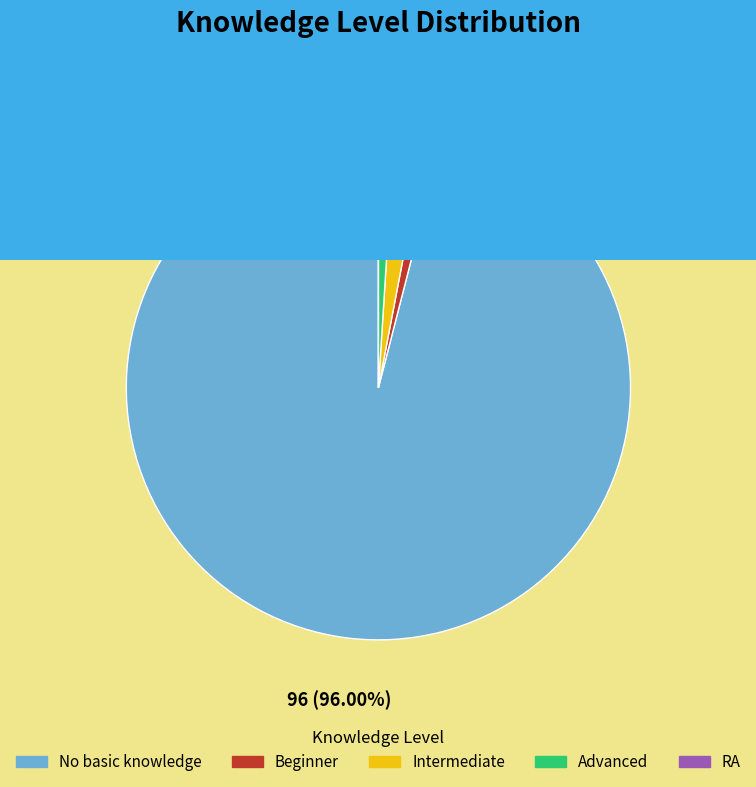

How many segments does this pie chart have?

5